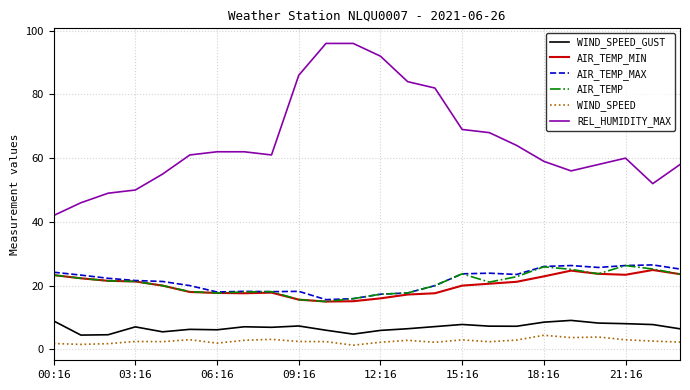

Which series has the widest spread of values?

REL_HUMIDITY_MAX